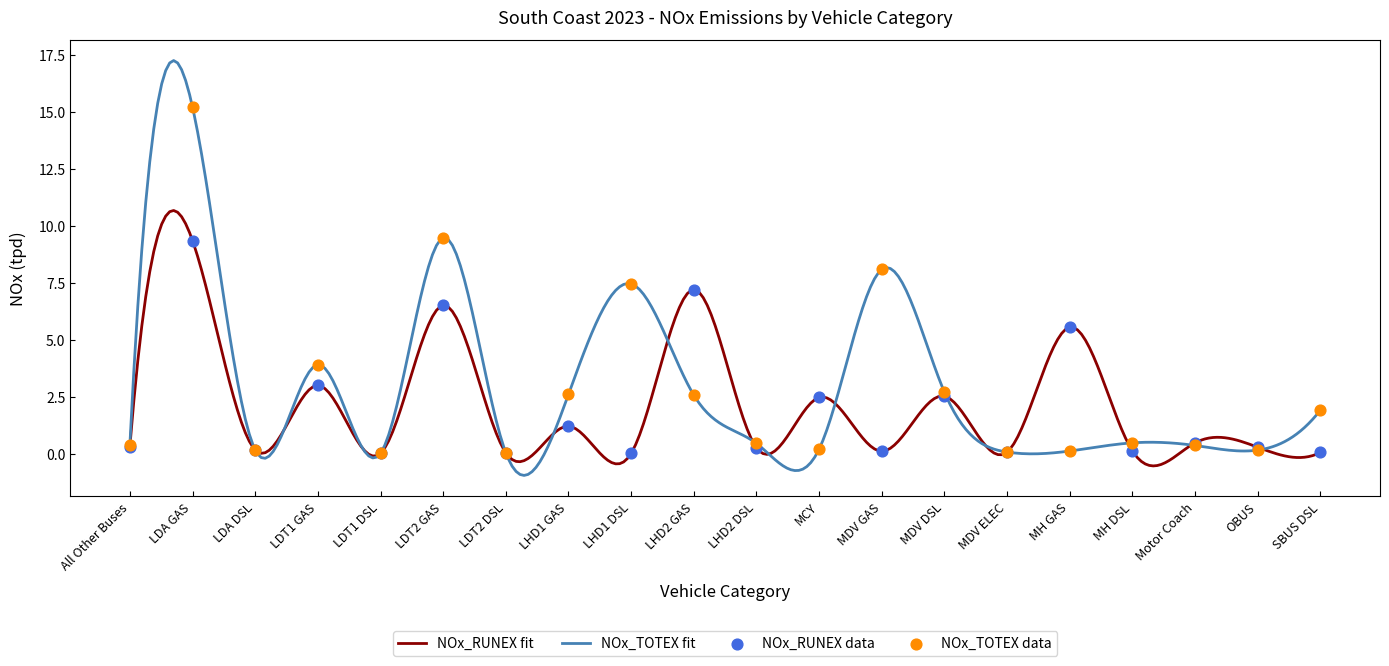

What are all the series names shown in the legend?

NOx_RUNEX, NOx_TOTEX